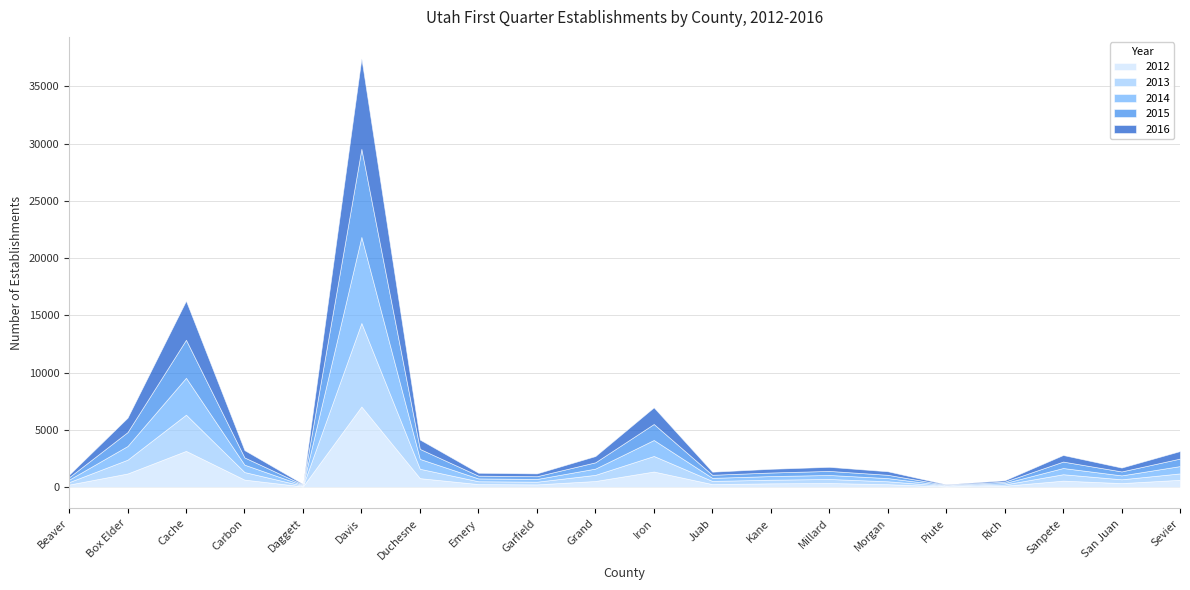

Rank the series by their average value, from highest to lowest.

2016, 2015, 2014, 2013, 2012